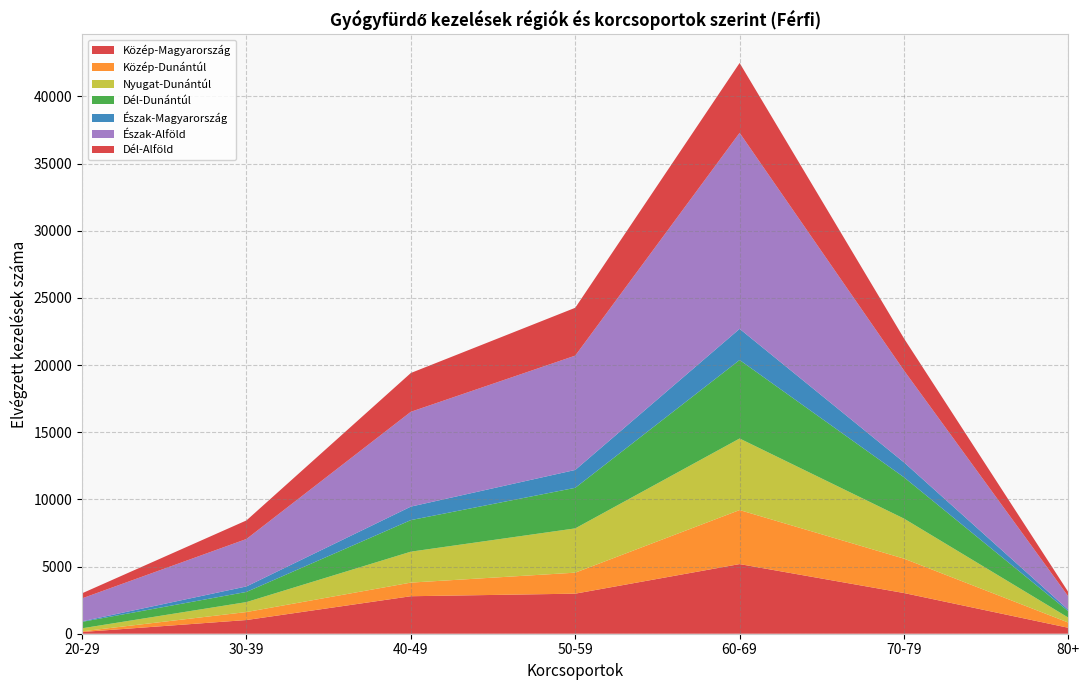

At which label does Közép-Magyarország reach its peak?

60-69